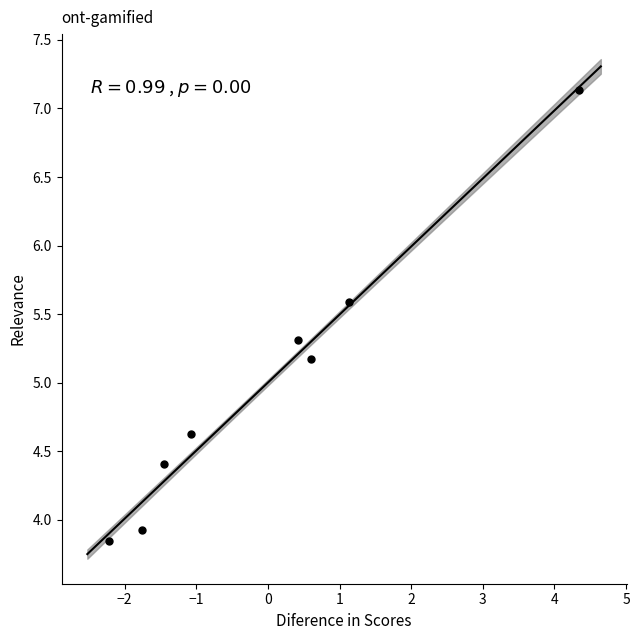

What Y value in the scatter plot is closest to 5?

5.2